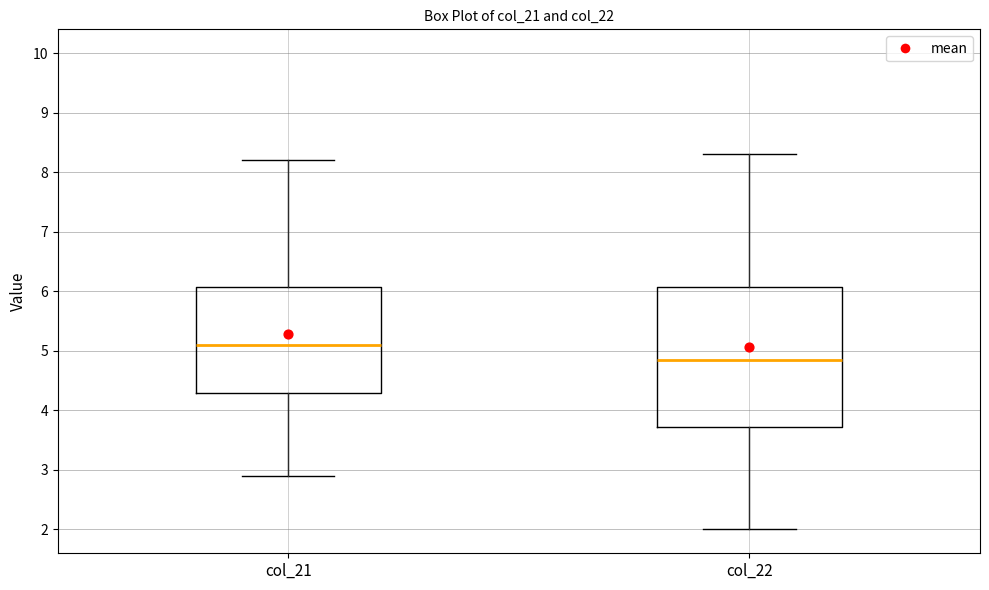

Where does the upper whisker of the box for col_22 end on the y-axis? The values are not printed on the chart, so give them approximately, as read against the axis.

8.3